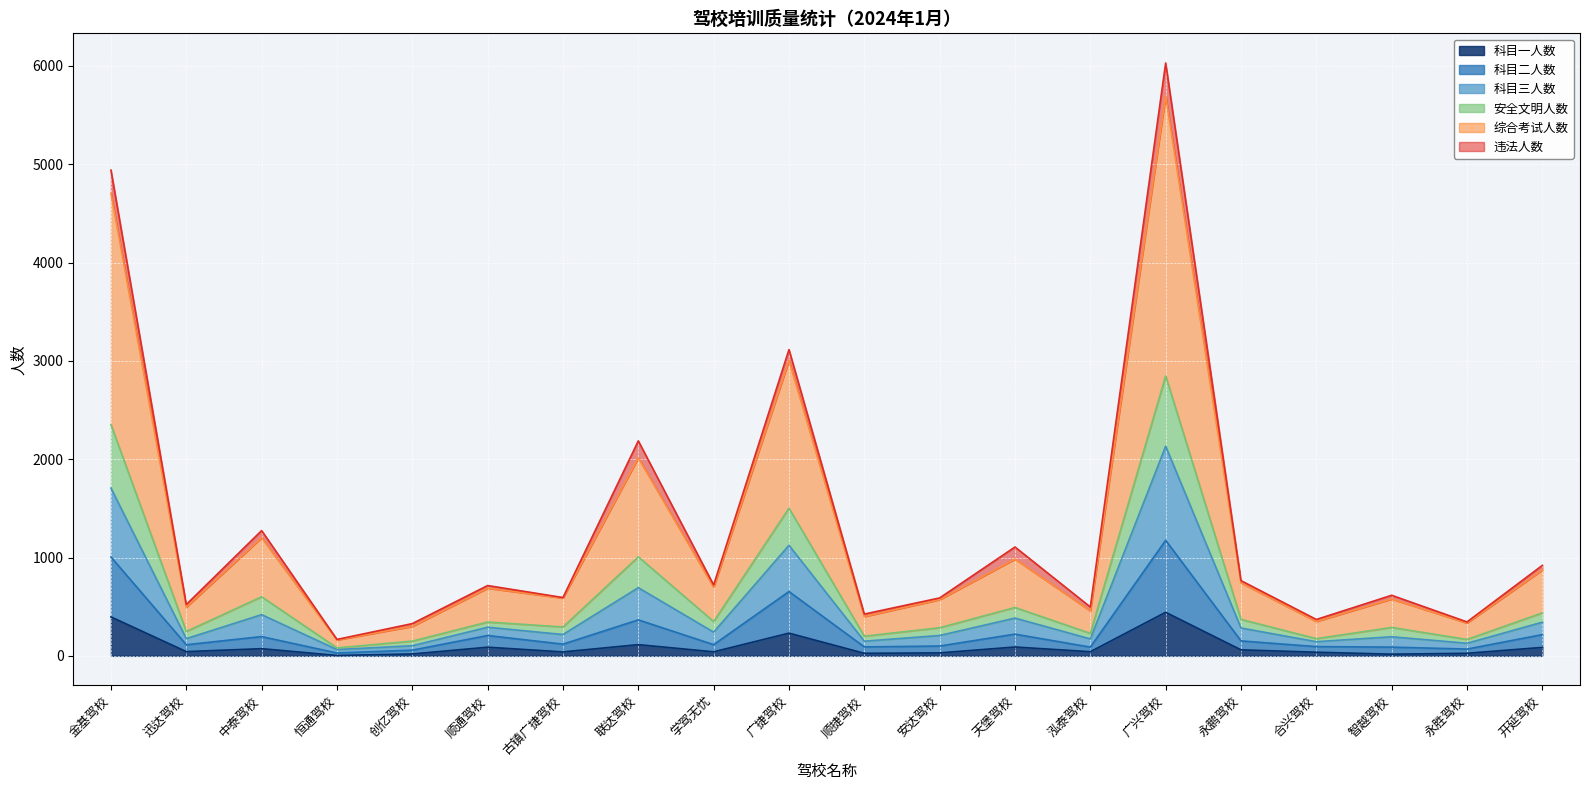

What is the difference between the highest and lowest values at 古镇广捷驾校?

553